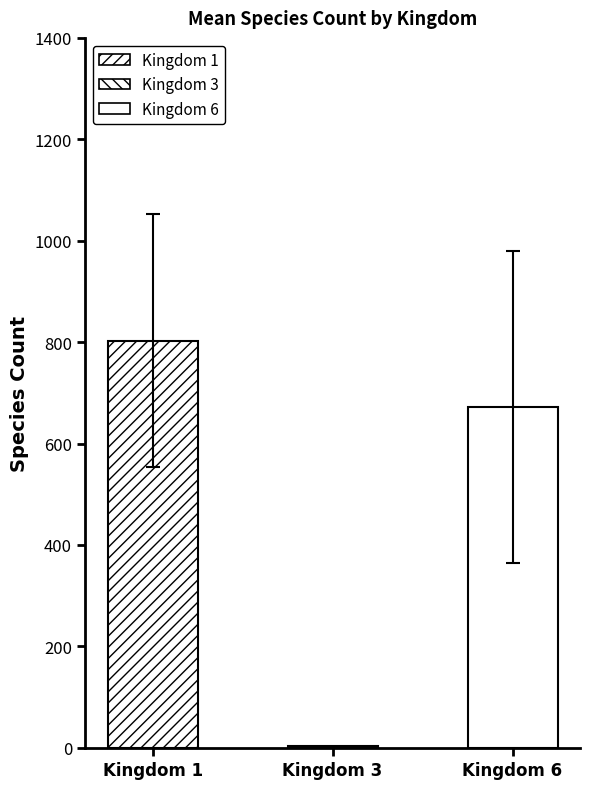

What position from the left is Kingdom 1?

1